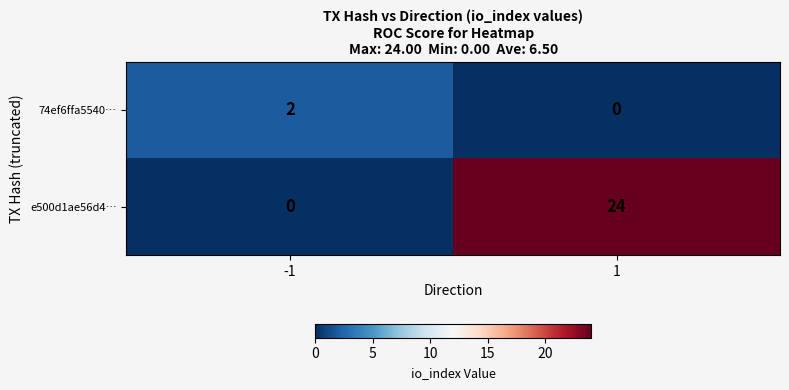

What is the average value of the e500d1ae56d4… series?

12